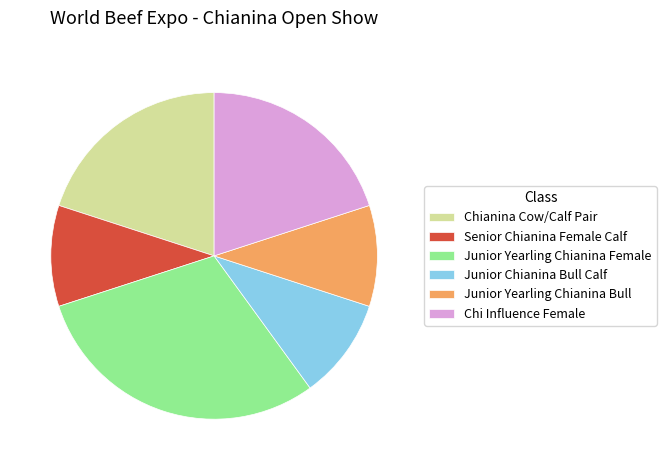

Approximately how many times larger is the value at Senior Chianina Female Calf compared to Junior Chianina Bull Calf?

1.0